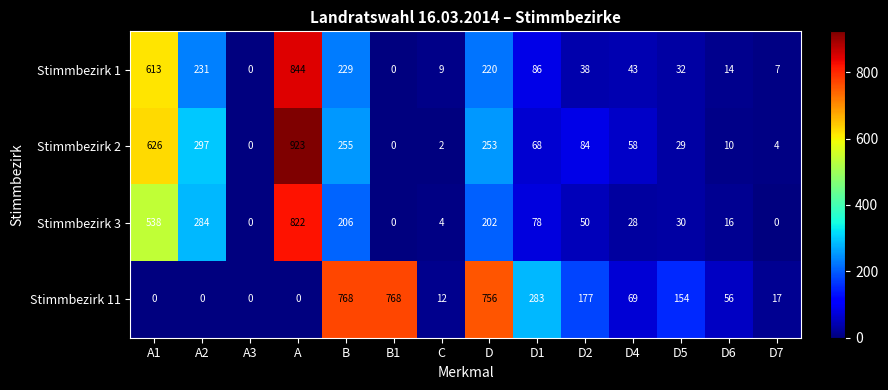

How many categories are shown in the chart?

14